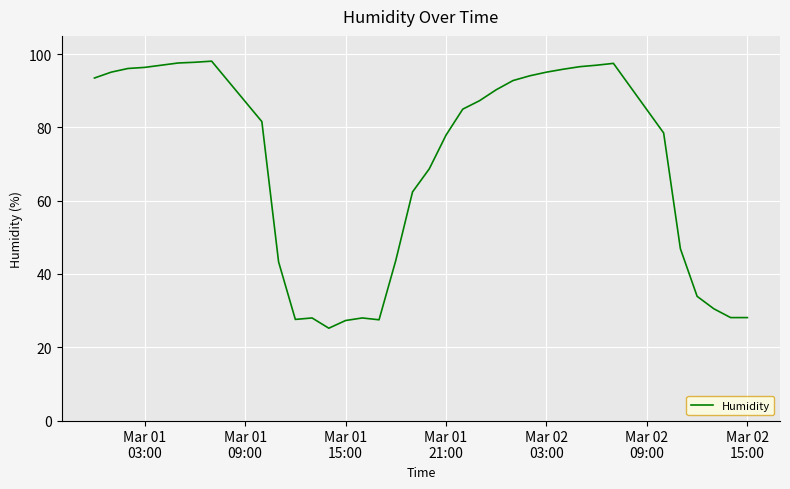

What is the smallest value displayed?

25.2